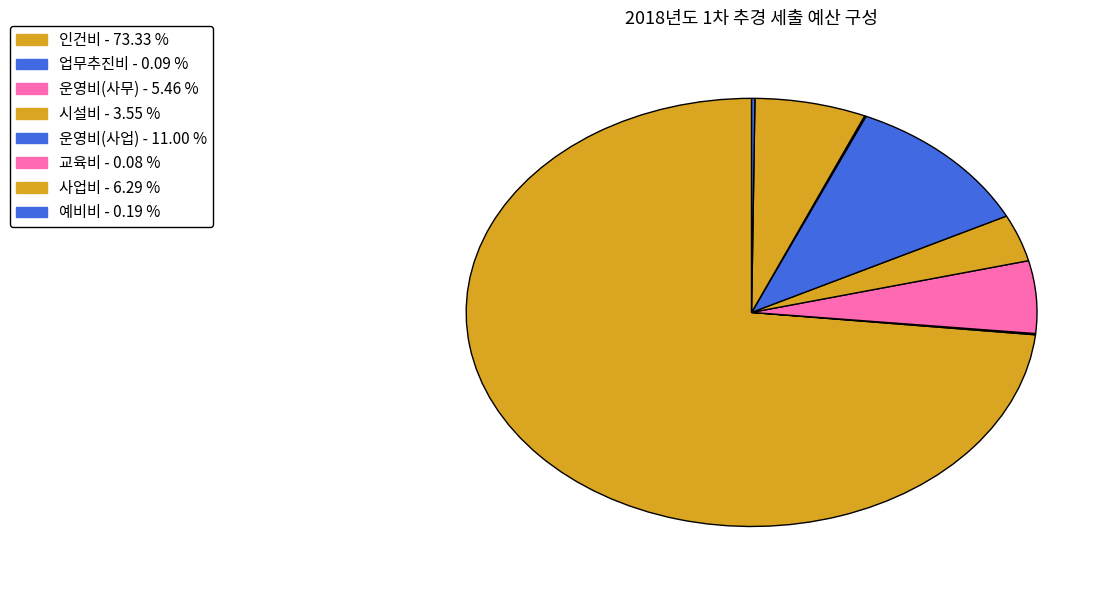

What percentage do 시설비 and 예비비 together represent?

3.7%